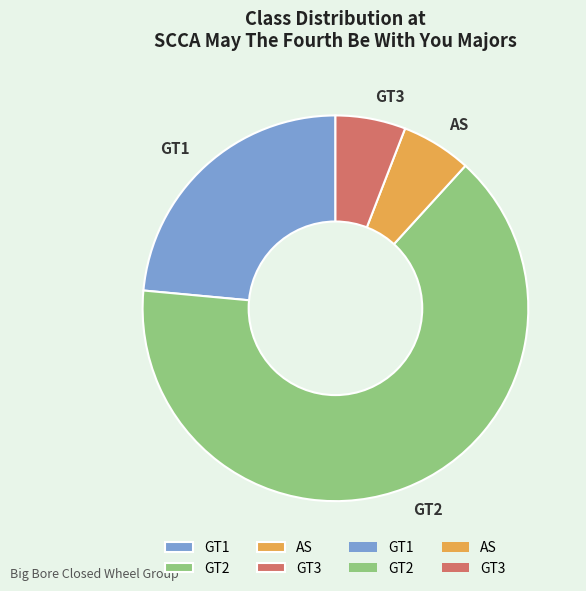

Does AS represent more than half of the total?

No